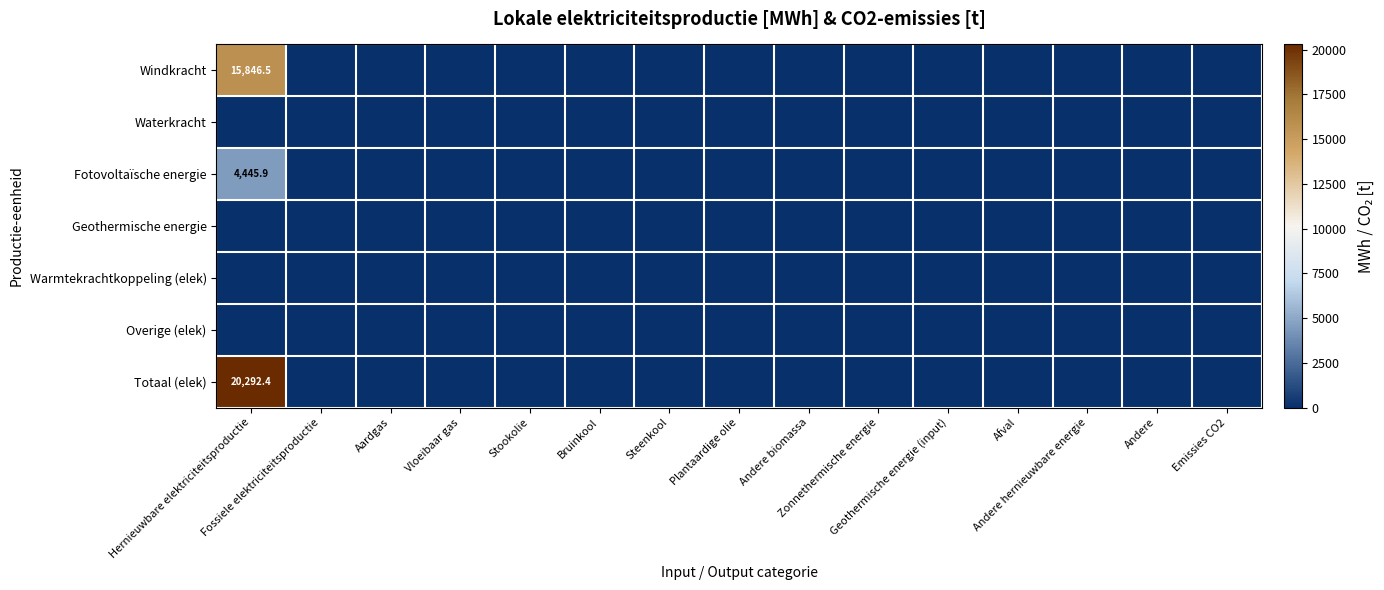

Rank the series by their maximum value, from lowest to highest.

Waterkracht, Geothermische energie, Warmtekrachtkoppeling (elek), Overige (elek), Fotovoltaïsche energie, Windkracht, Totaal (elek)